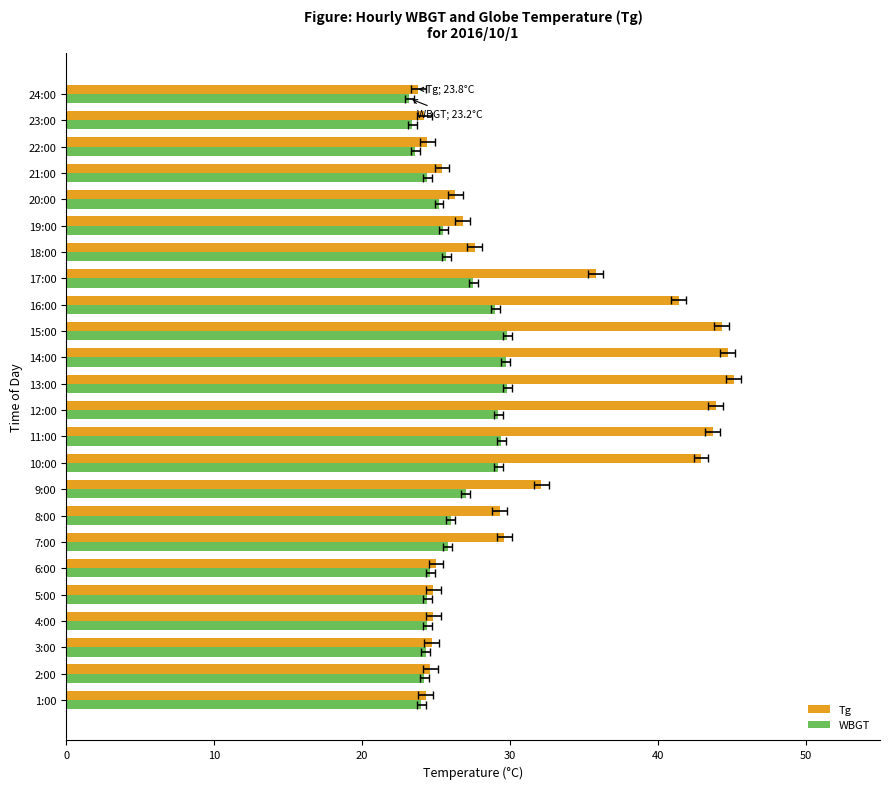

What is the lowest value of the Tg series?

23.8